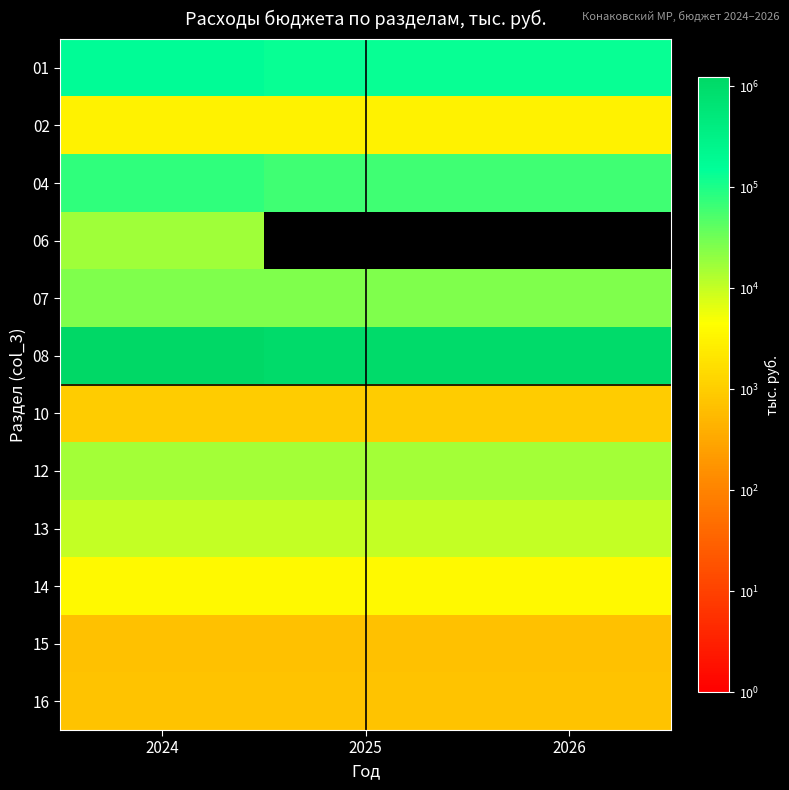

How many series are shown in this chart?

12